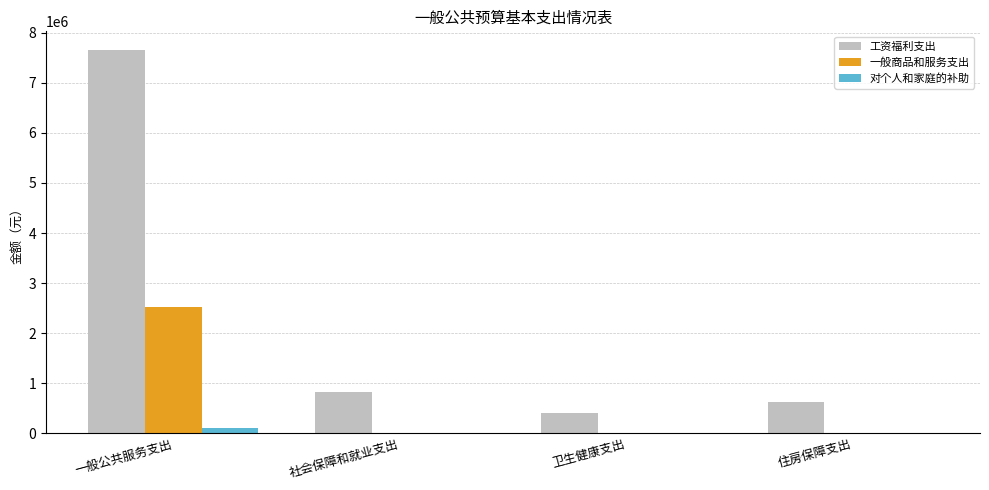

Between 一般公共服务支出 and 社会保障和就业支出, which series saw the biggest shift?

工资福利支出